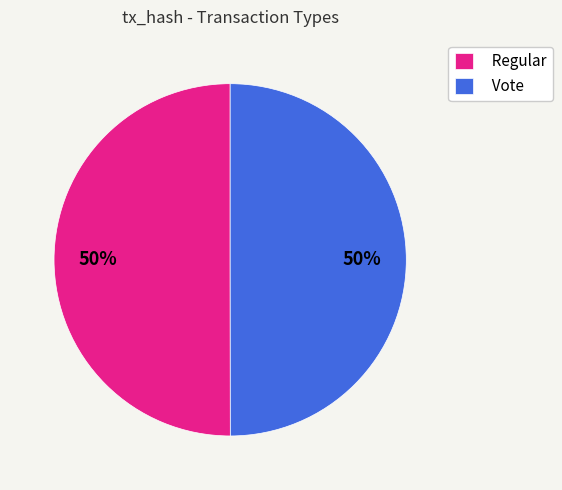

Approximately how many times larger is the value at Regular compared to Vote?

1.0